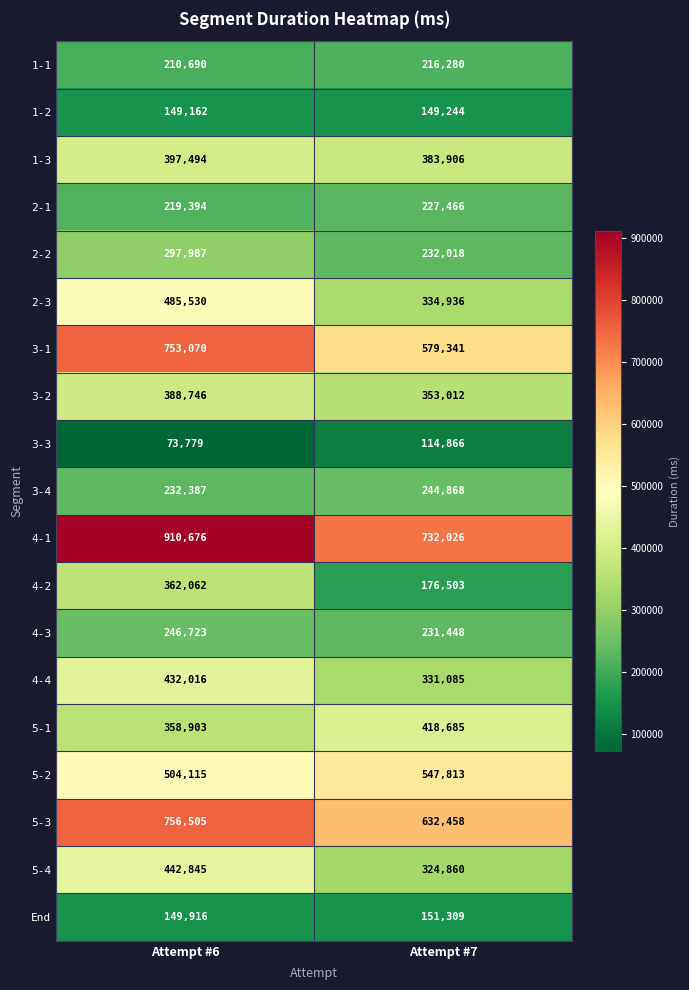

What is the smallest value displayed?

73779